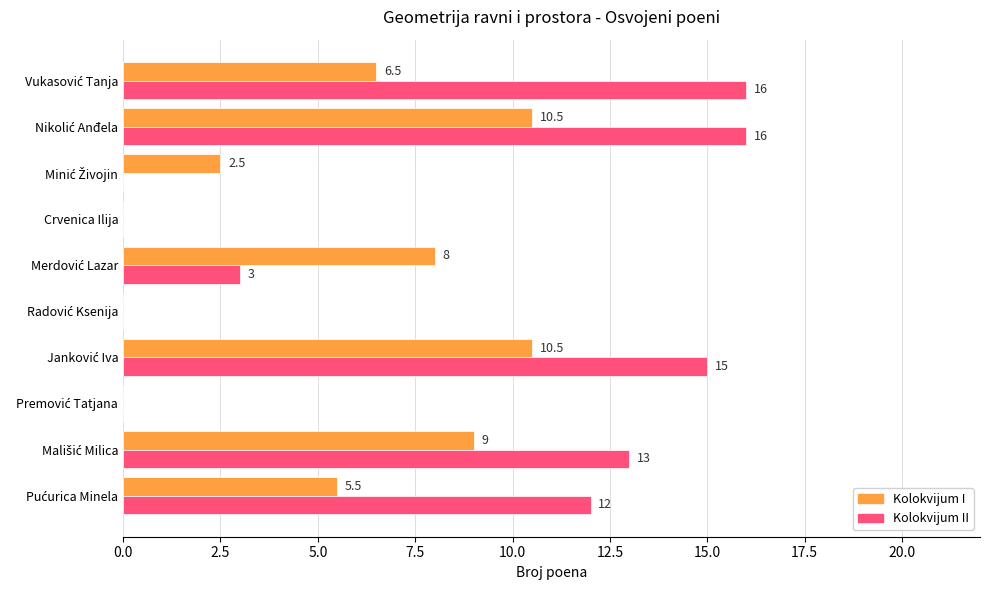

Which series has the largest total across all categories?

Kolokvijum II